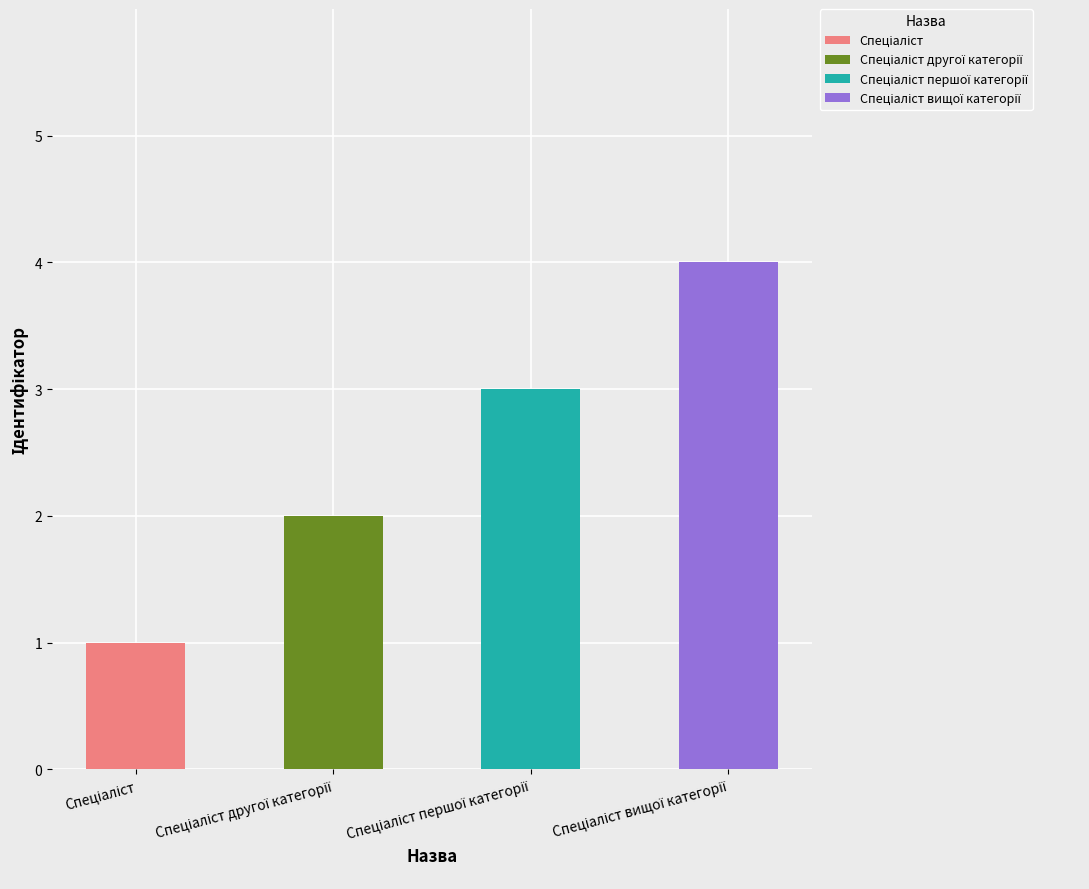

Which has a higher value, Спеціаліст вищої категорії or Спеціаліст другої категорії?

Спеціаліст вищої категорії